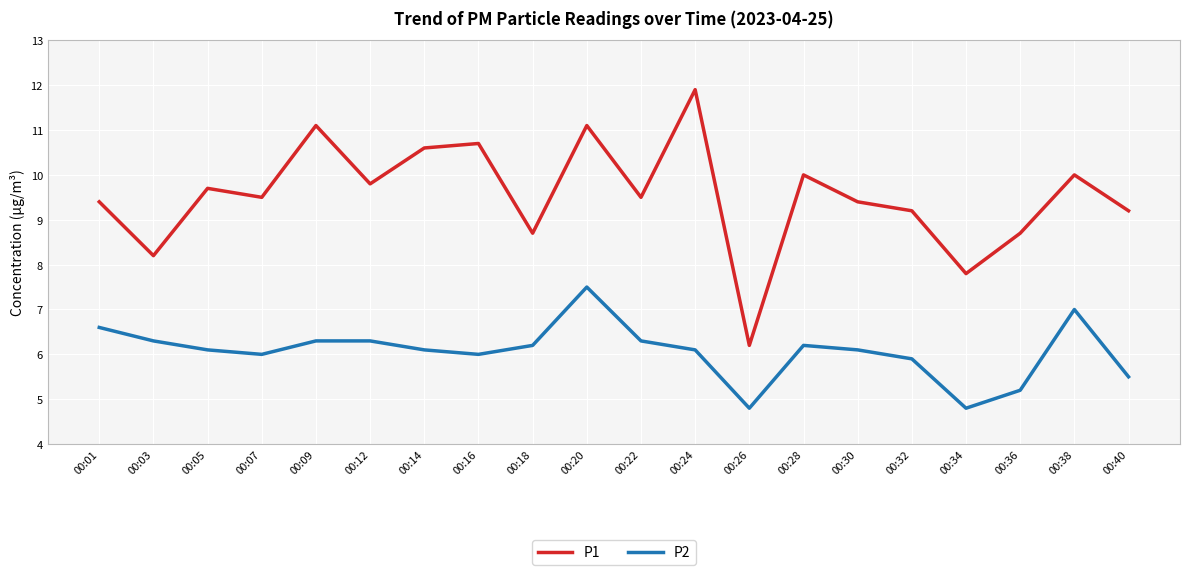

At which label does P2 first exceed 6?

00:01